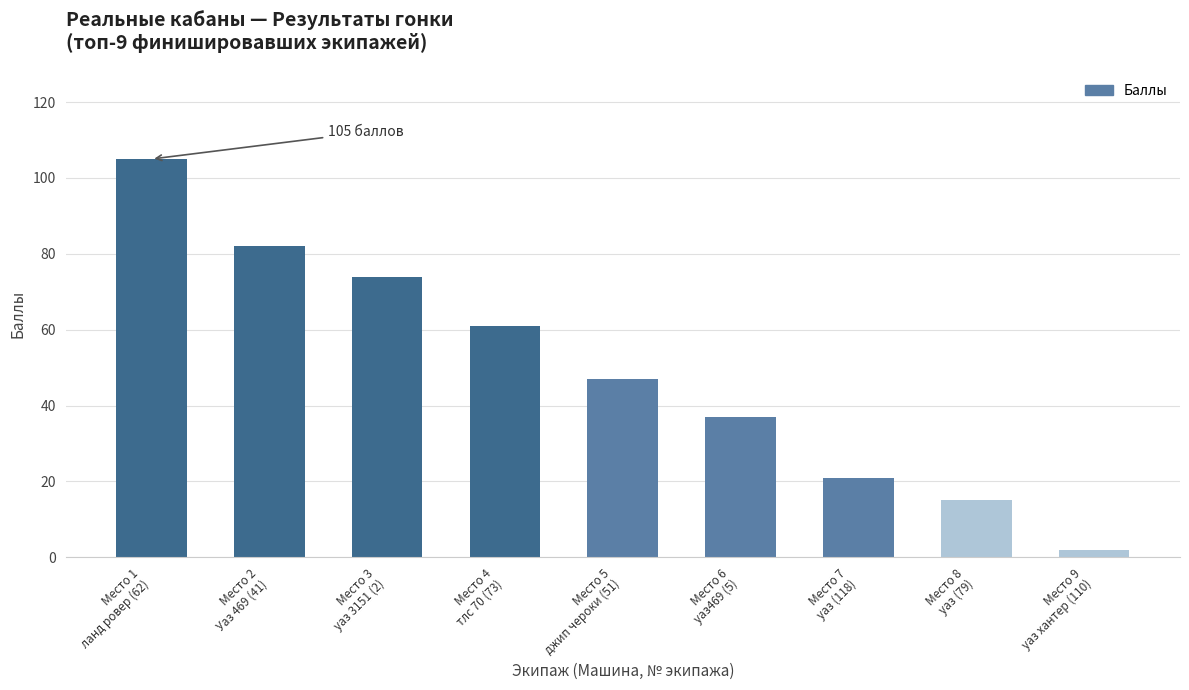

What is the minimum value shown in the chart?

2